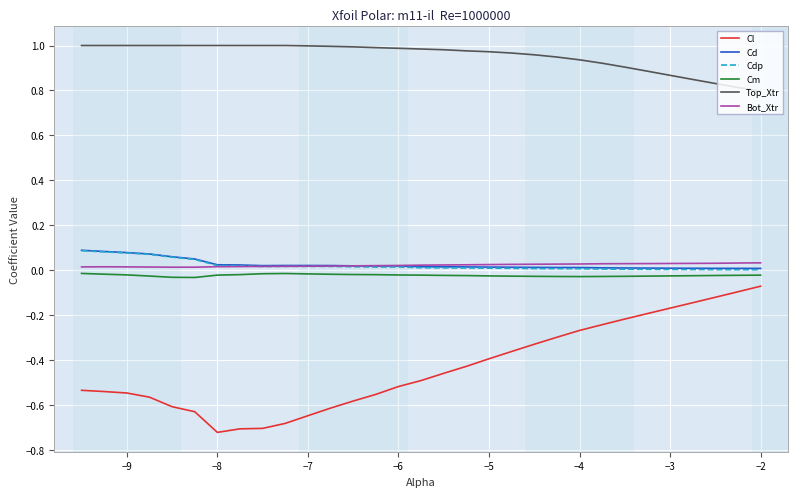

Which series has the largest total across all categories?

Top_Xtr